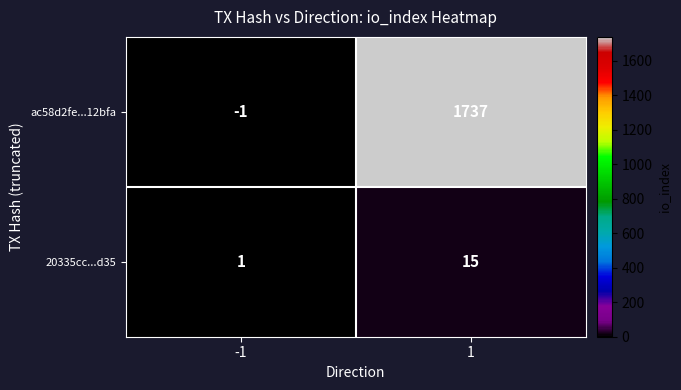

What is the total value across all series at 1?

1752